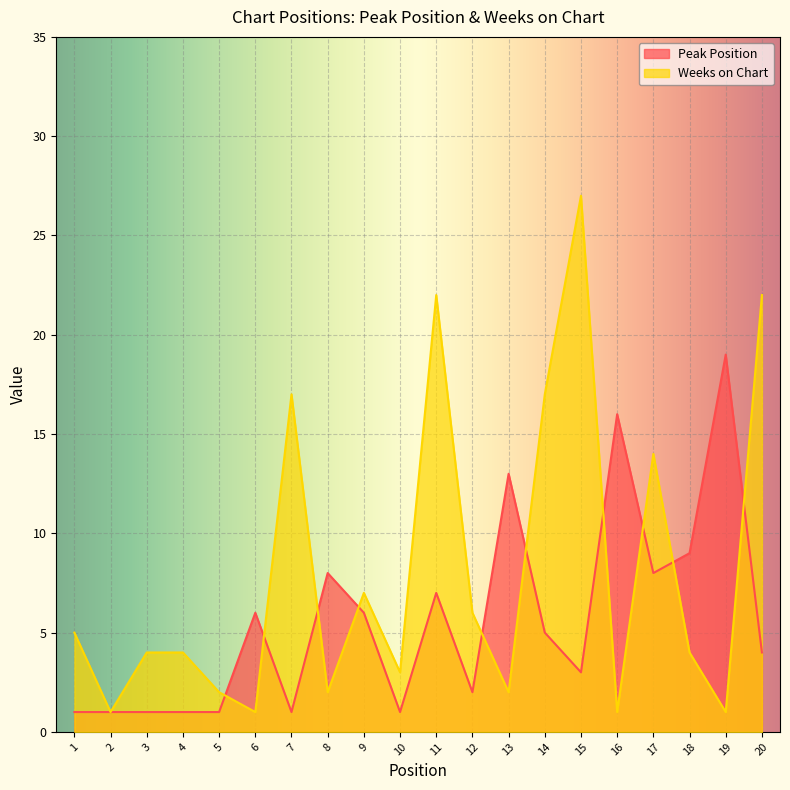

At how many categories does at least one series exceed 16?

6